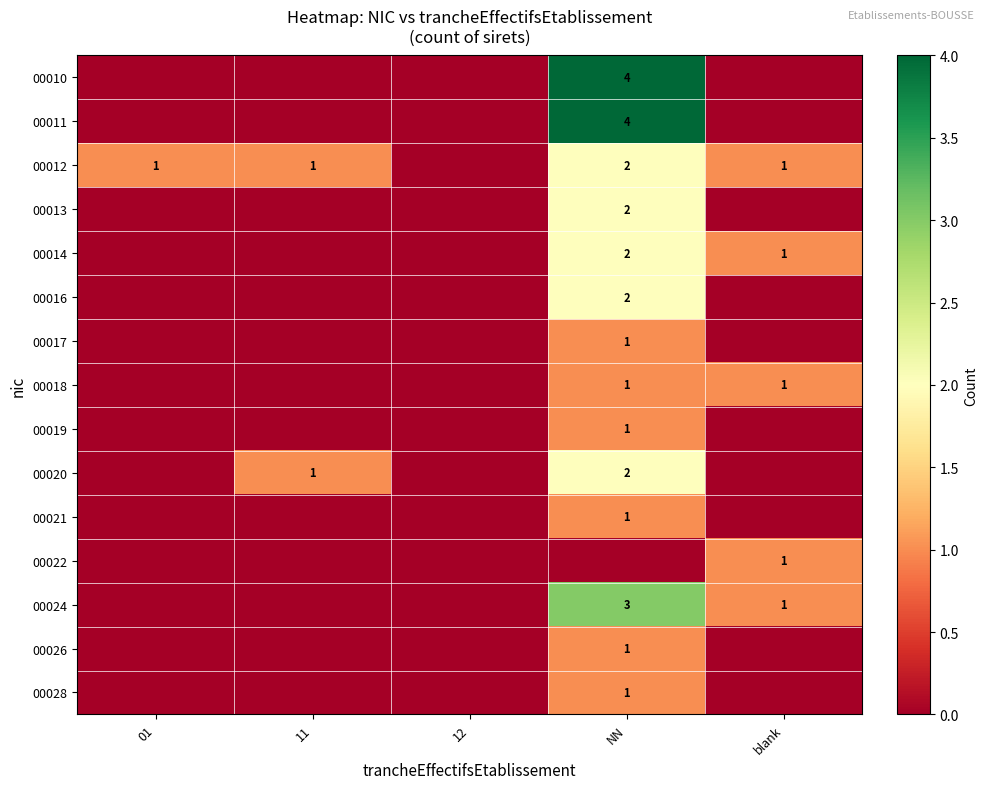

How many data points does each series have?

5